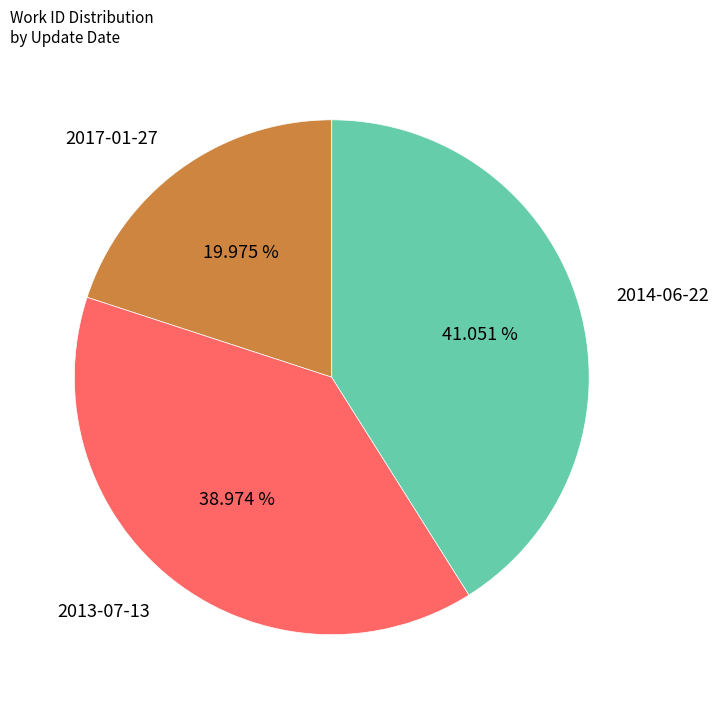

Does 2014-06-22 represent more than half of the total?

No